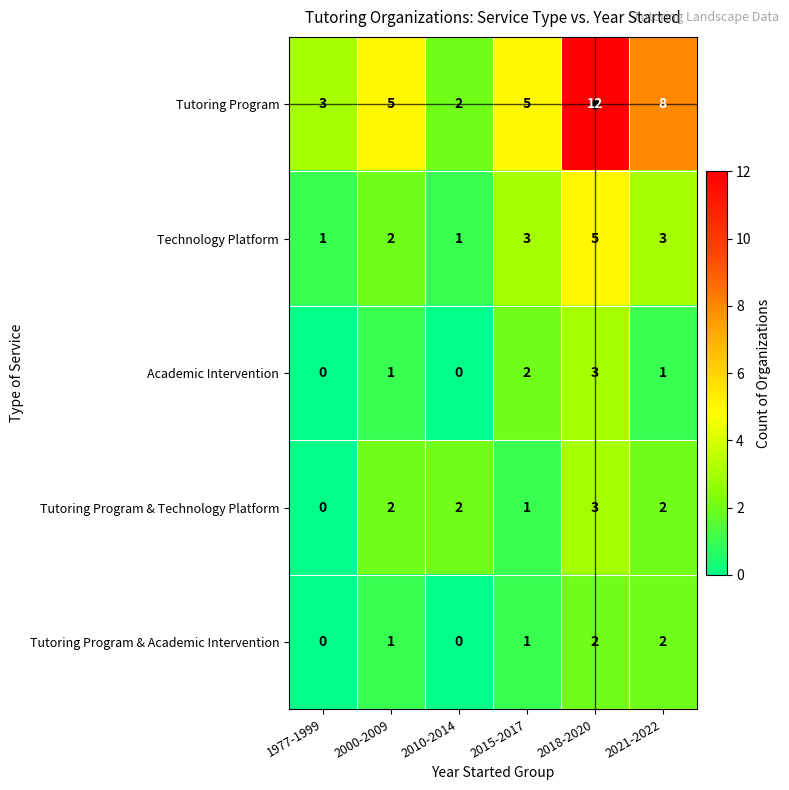

True or false: Tutoring Program & Technology Platform has a value of 2 at 2000-2009.

True